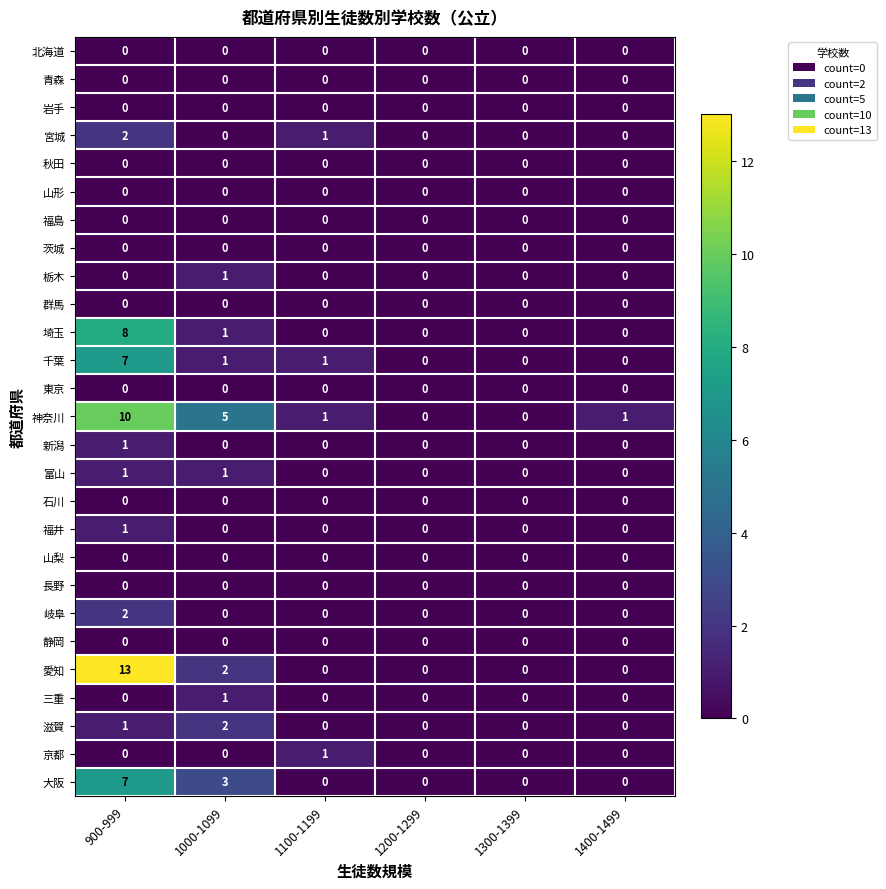

At which category does the chart reach its peak across all series?

900-999